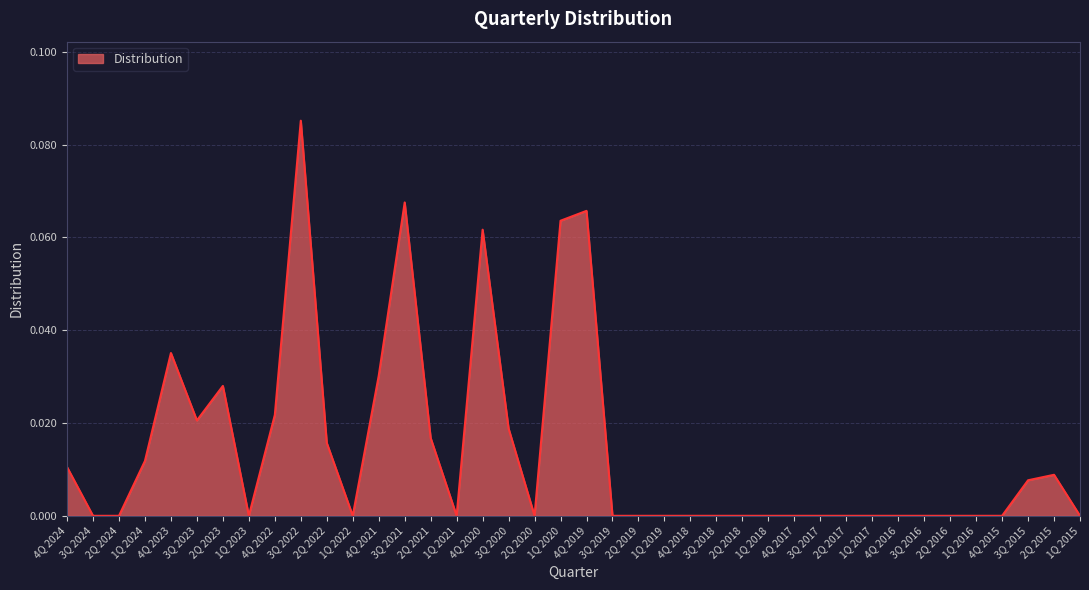

At which category does the chart reach its peak across all series?

3Q 2022